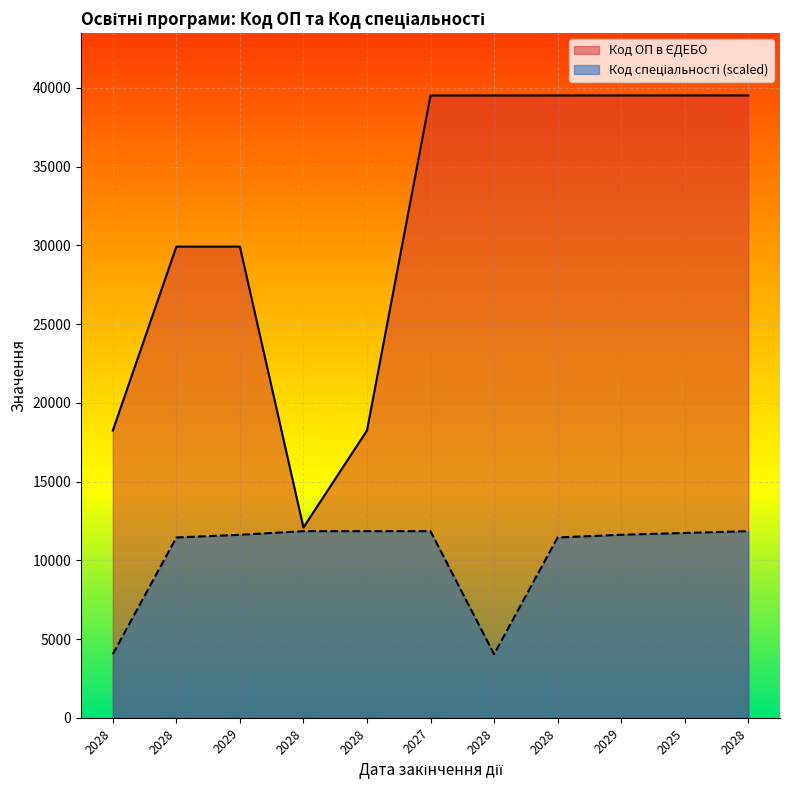

Rank the categories by Код спеціальності value from highest to lowest.

2028, 2028, 2027, 2028, 2025, 2029, 2029, 2028, 2028, 2028, 2028